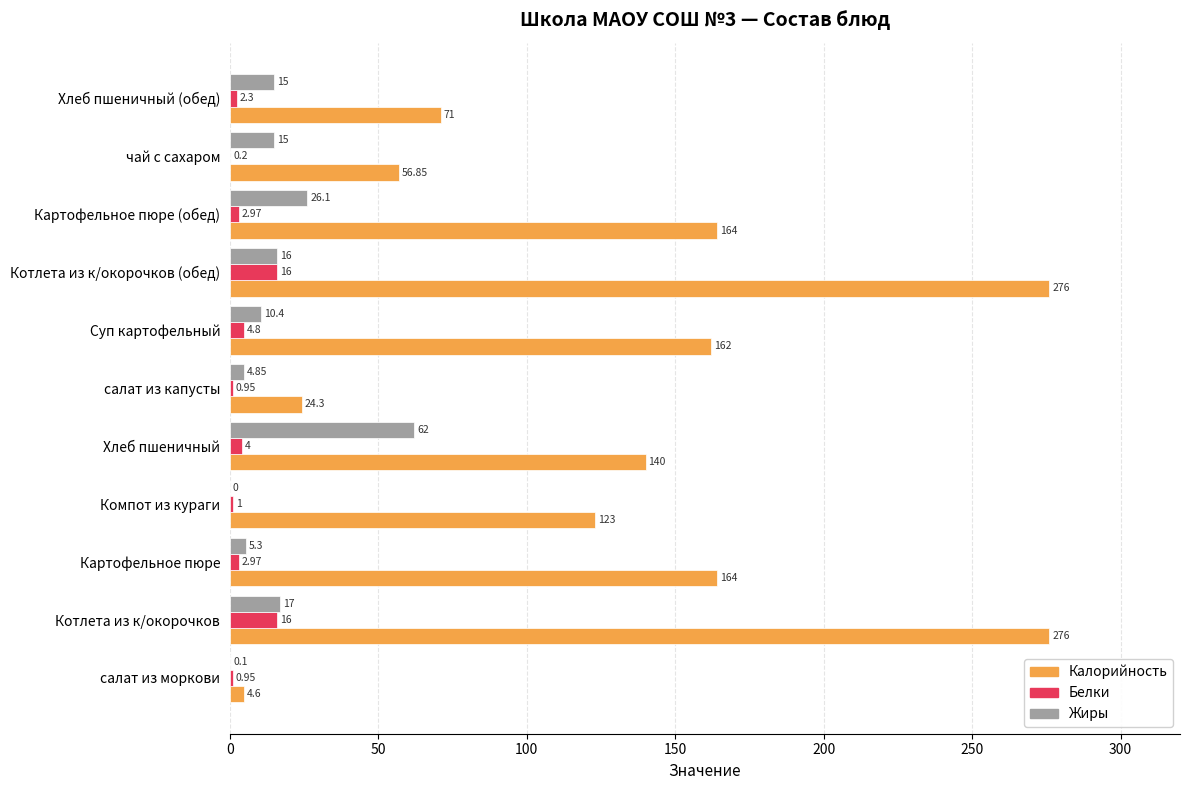

Which series changed the most between салат из моркови and Компот из кураги?

Калорийность